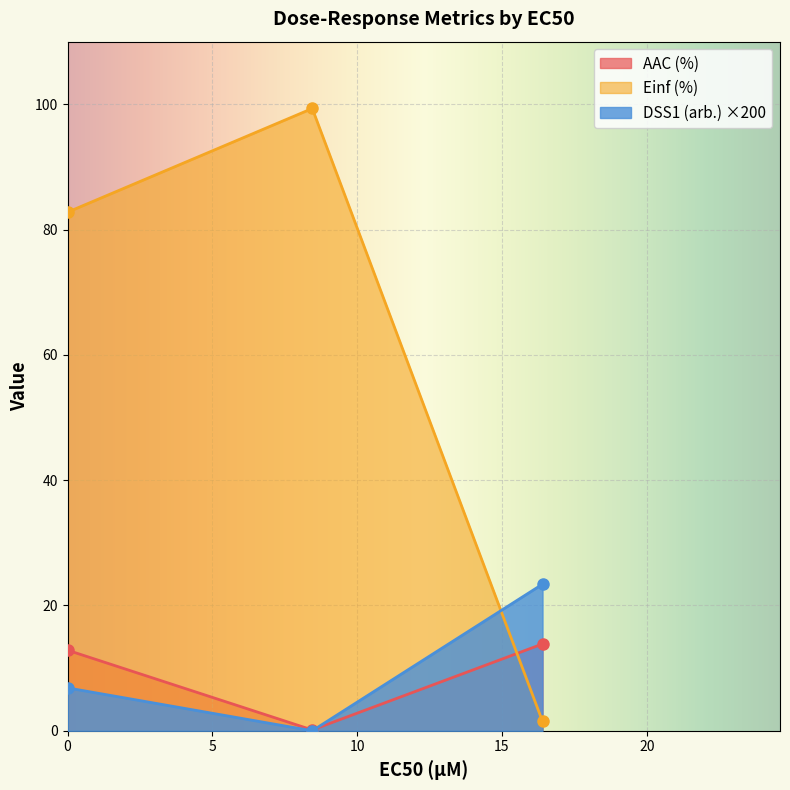

True or false: AAC (%) has a value of 22.0 at 16.4.

False